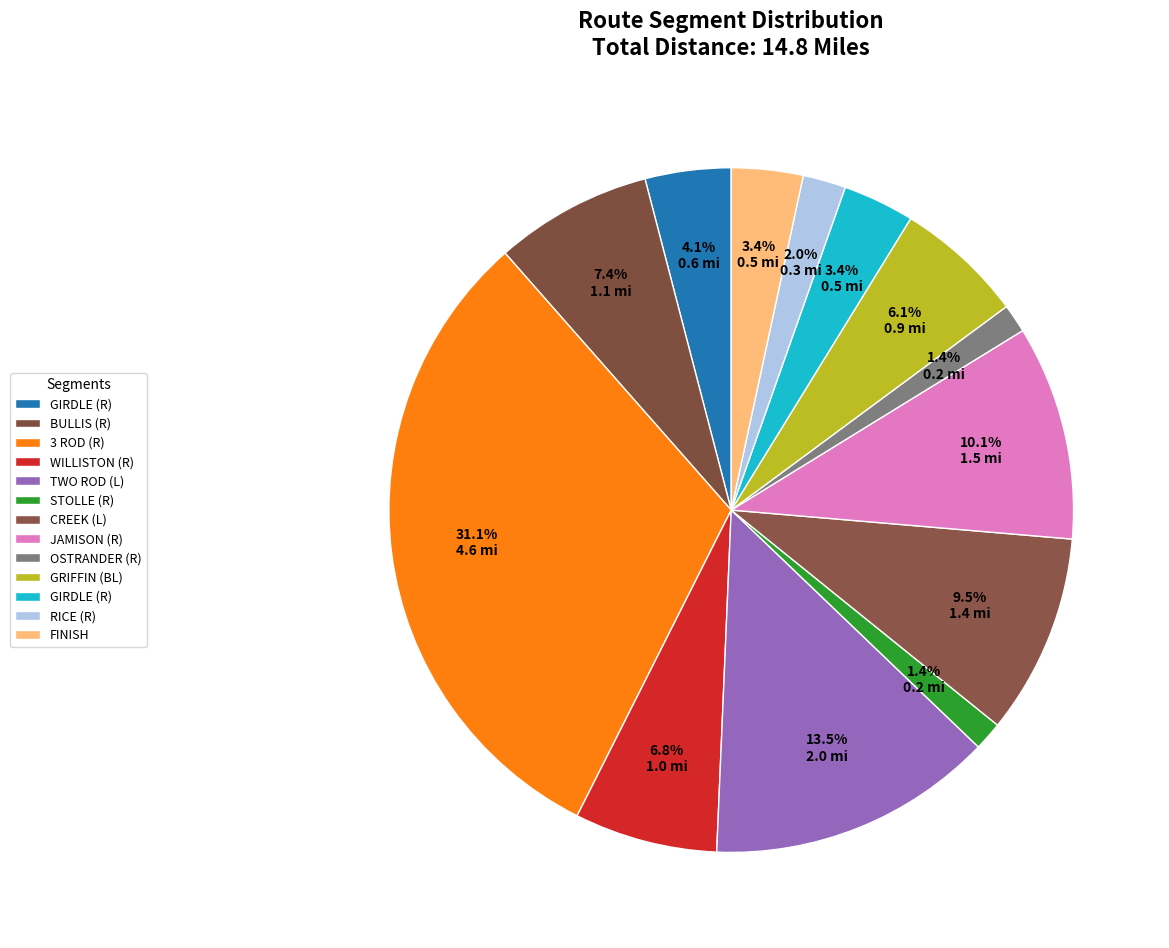

How many slices are in this pie chart?

13